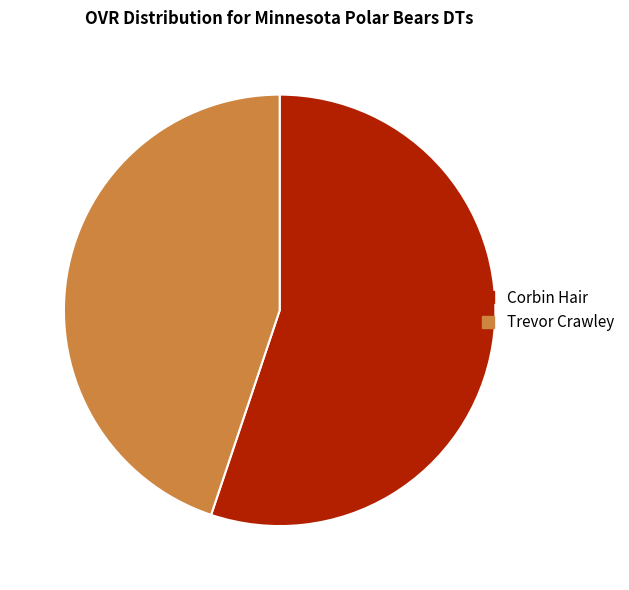

Approximately how many times larger is the value at Corbin Hair compared to Trevor Crawley?

1.2